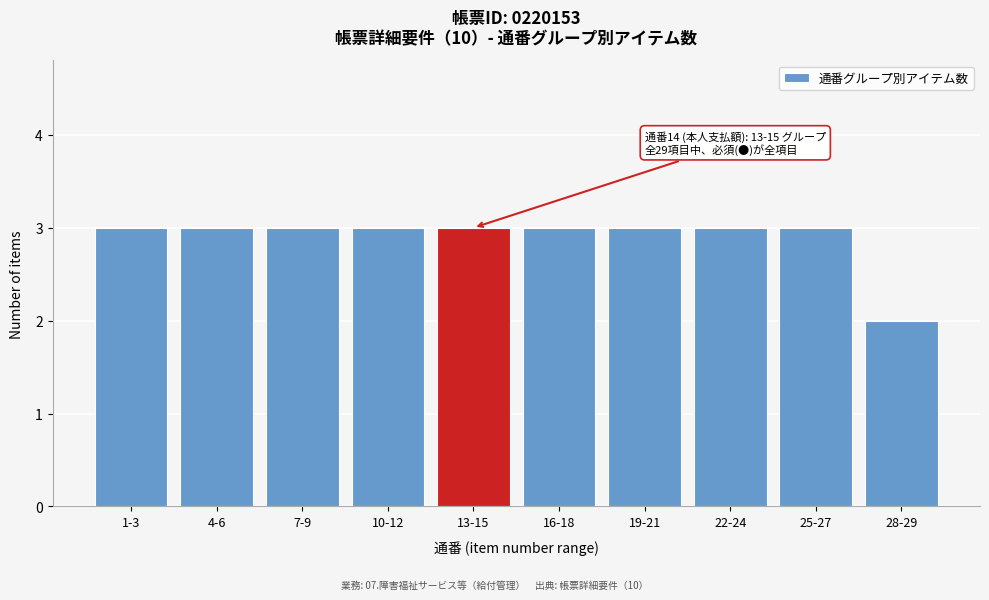

Reading right to left, transcribe all the data shown in this chart.

28-29=2	25-27=3	22-24=3	19-21=3	16-18=3	13-15=3	10-12=3	7-9=3	4-6=3	1-3=3